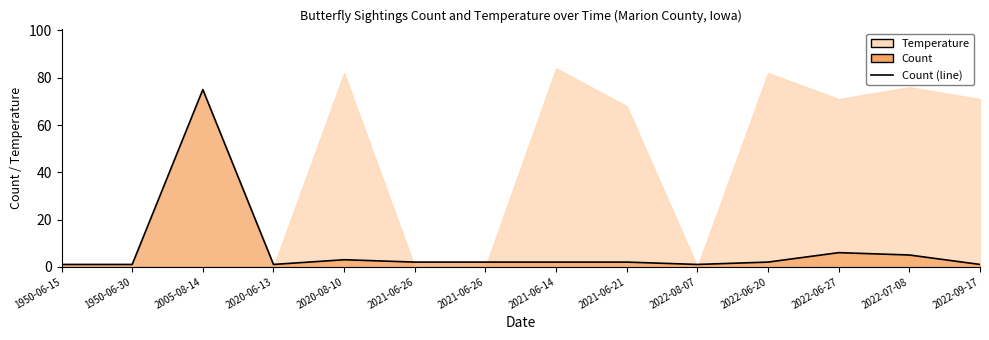

Reading left to right, list all the values displayed in this chart.

1	1	75	1	3	2	2	2	2	1	2	6	5	1